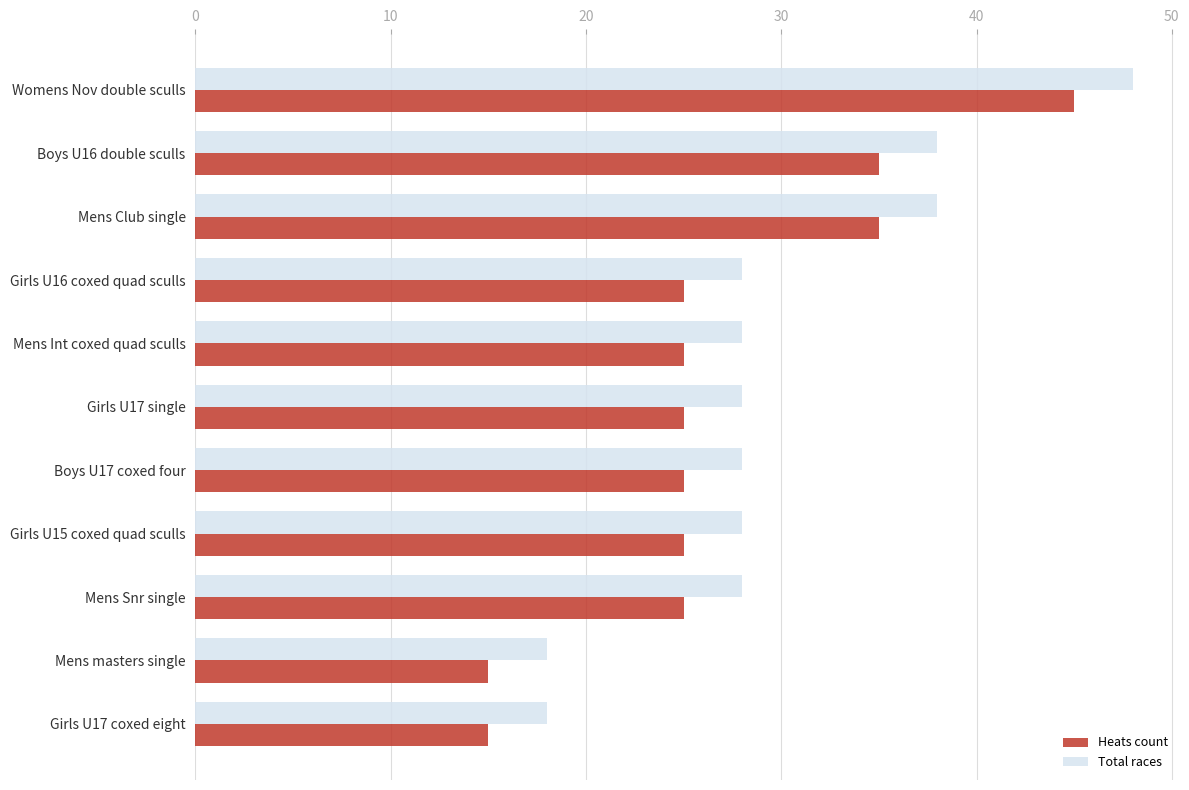

The value of Total races at Boys U17 coxed four is 28. True or false?

True